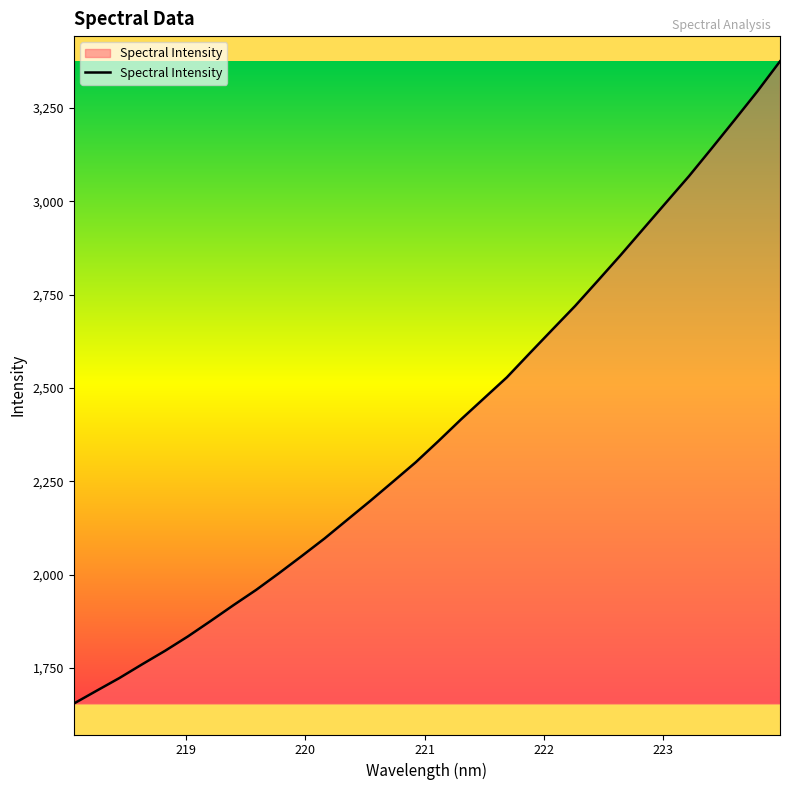

What is the greatest value displayed?

3374.8